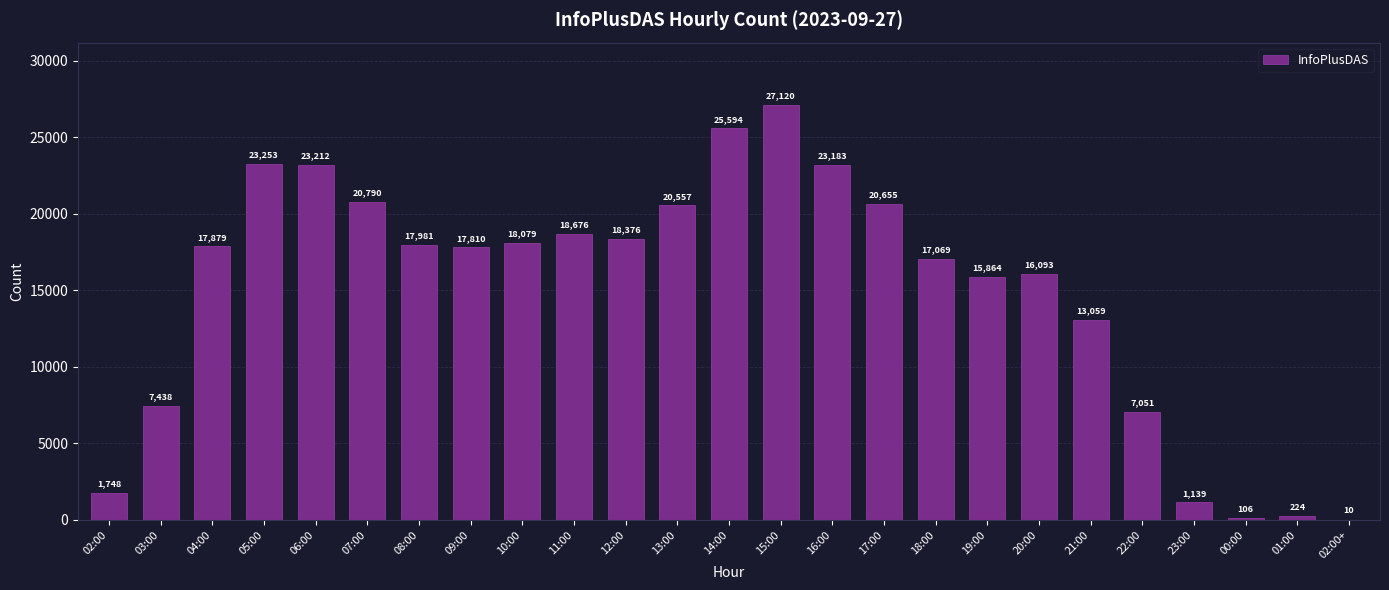

Is it true that the value at 14:00 is 35319?

False